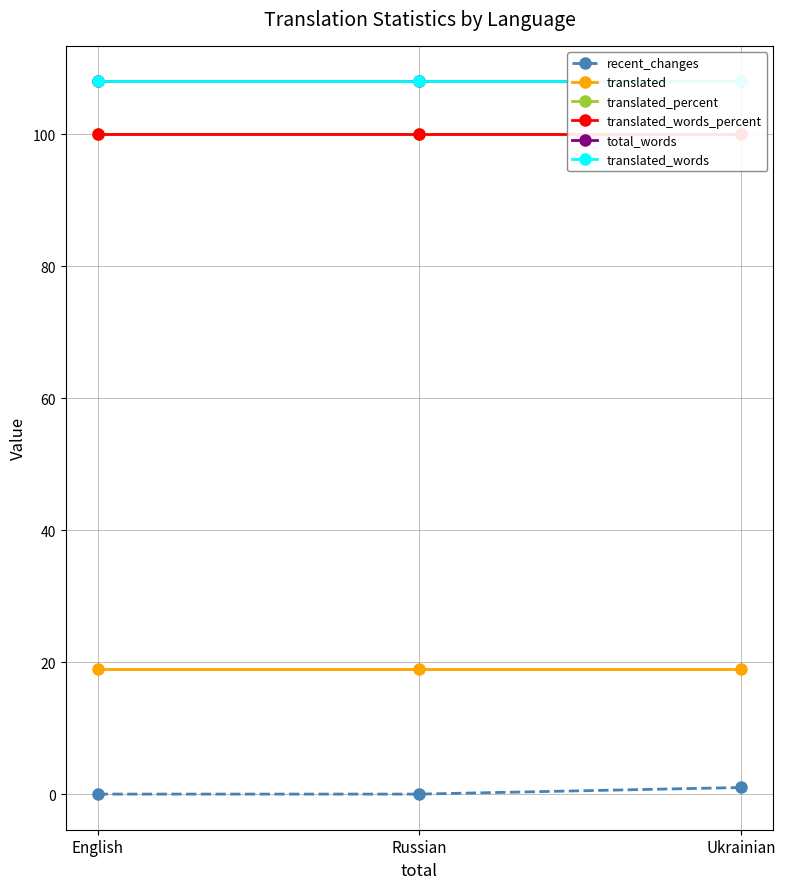

What is the difference between the highest and lowest values at Ukrainian?

107